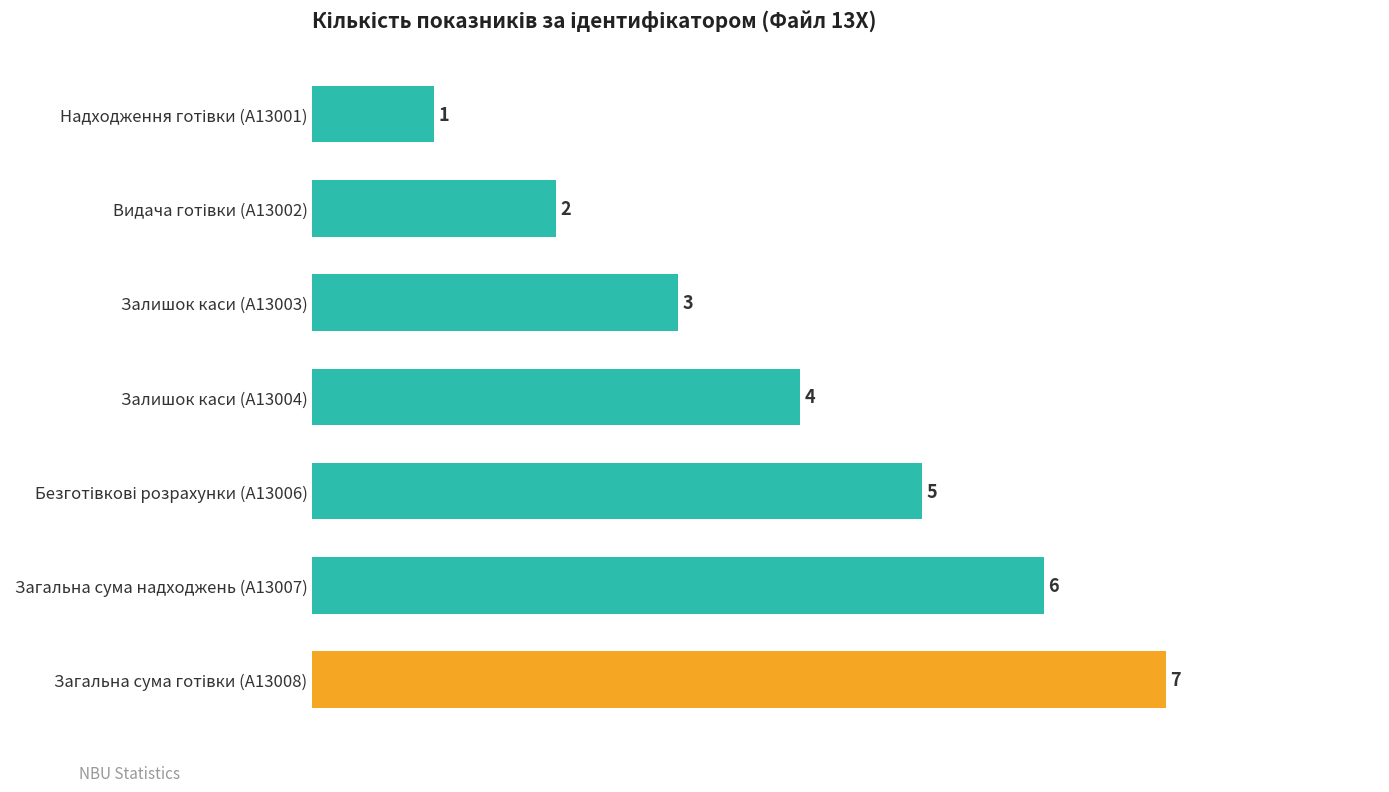

True or false: the data shows 1 at Залишок каси (A13004).

False